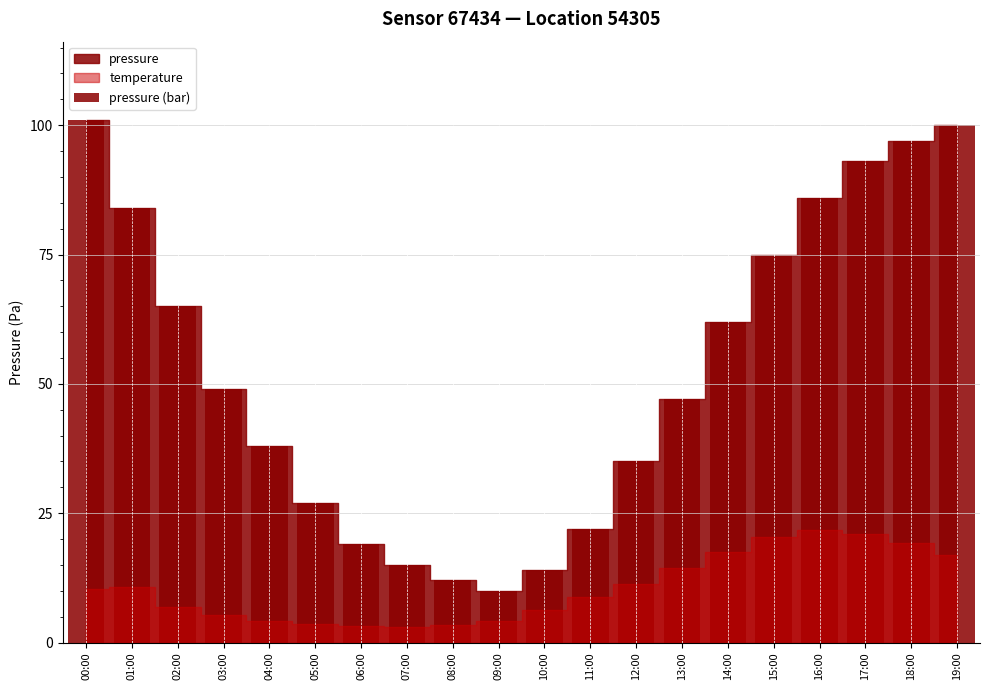

Rank the categories by value from lowest to highest.

09:00, 08:00, 10:00, 07:00, 06:00, 11:00, 05:00, 12:00, 04:00, 13:00, 03:00, 14:00, 02:00, 15:00, 01:00, 16:00, 17:00, 18:00, 19:00, 00:00